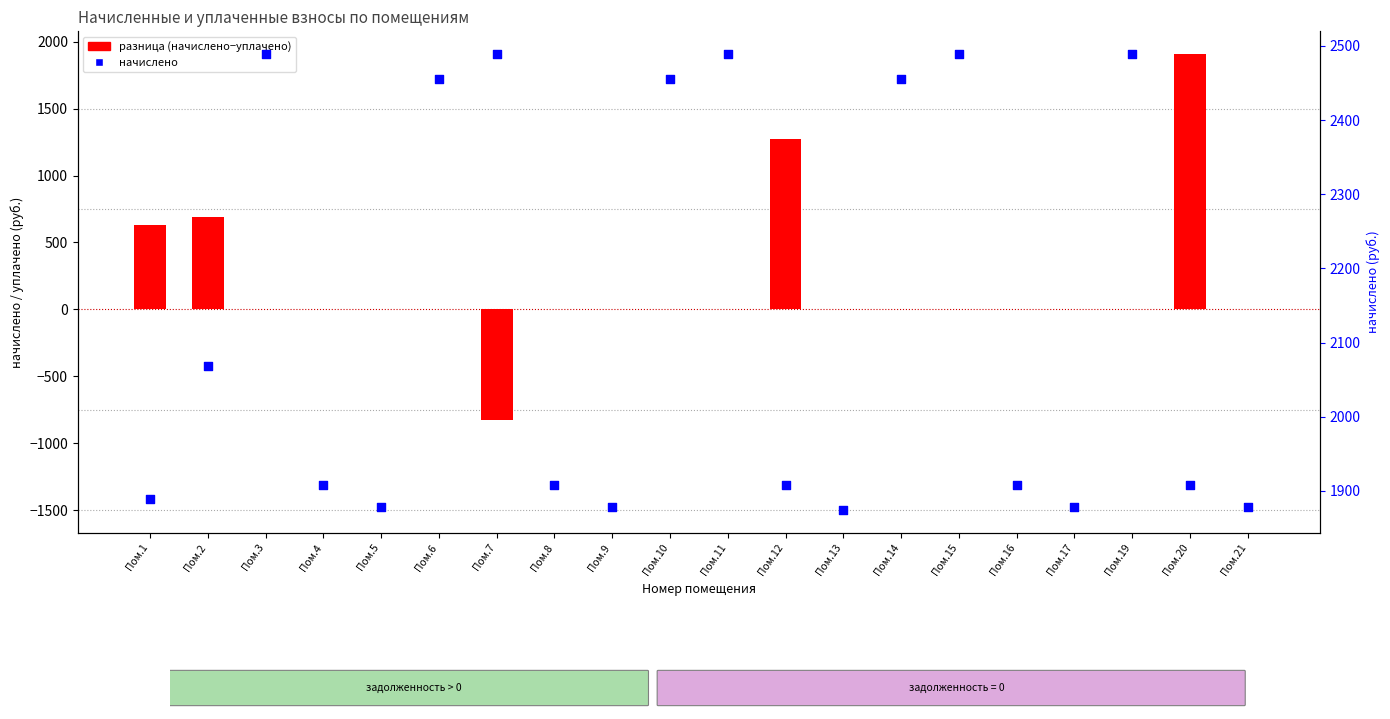

Is the value of разница (начислено−уплачено) at Пом.20 greater than the value of начислено at Пом.19?

No